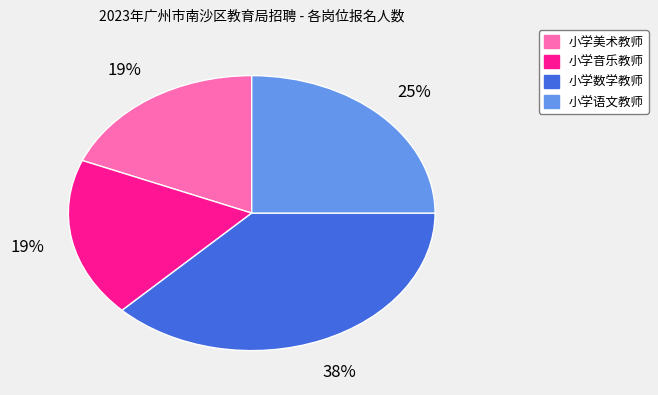

Is it true that 小学音乐教师 is 34% of the pie?

False